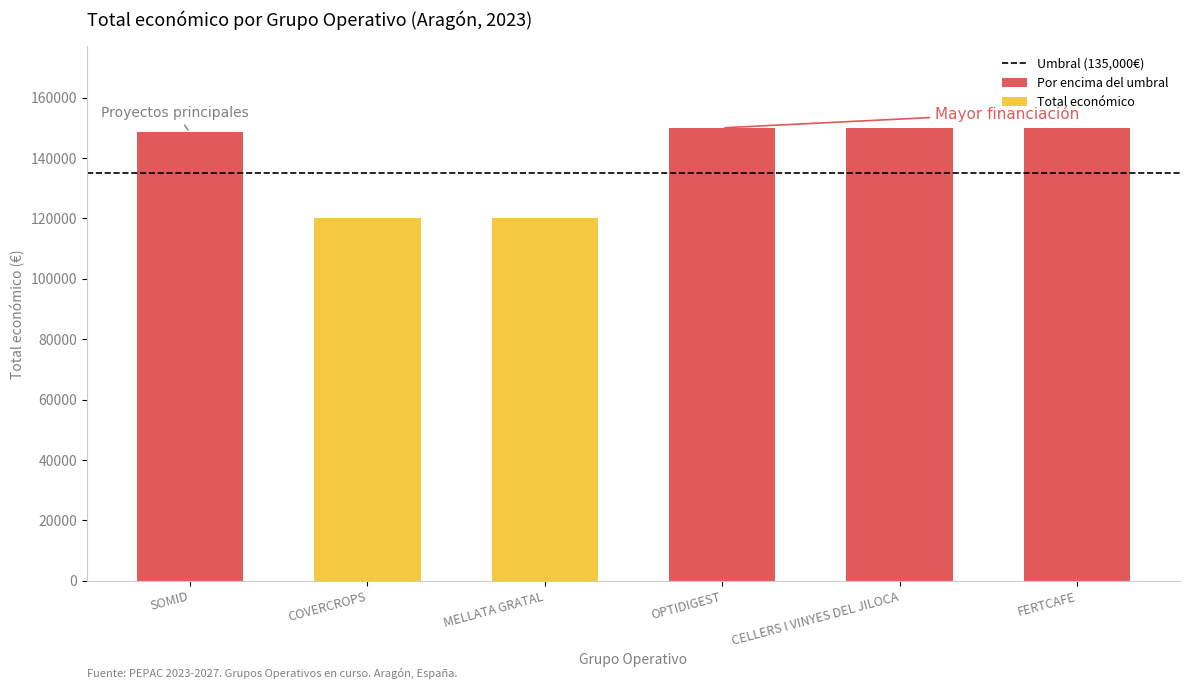

True or false: the data shows 52492 at COVERCROPS.

False